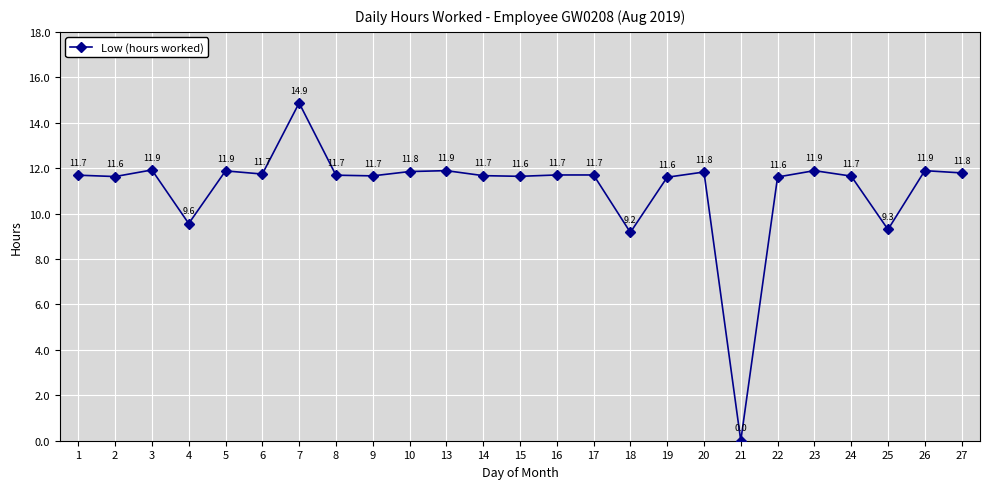

Is it true that the value at 22 is 11.6?

True